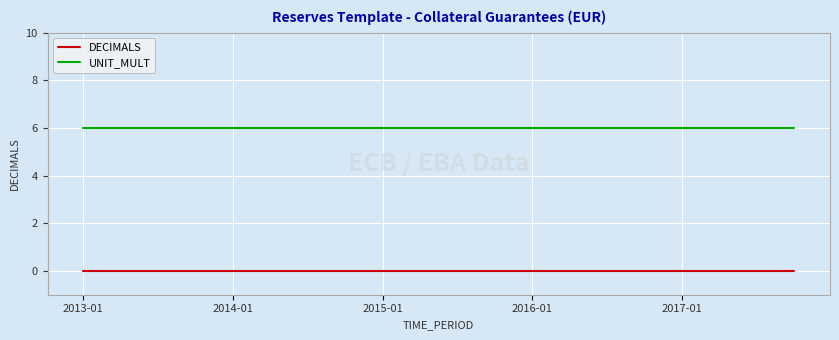

Which series has the largest total across all categories?

UNIT_MULT